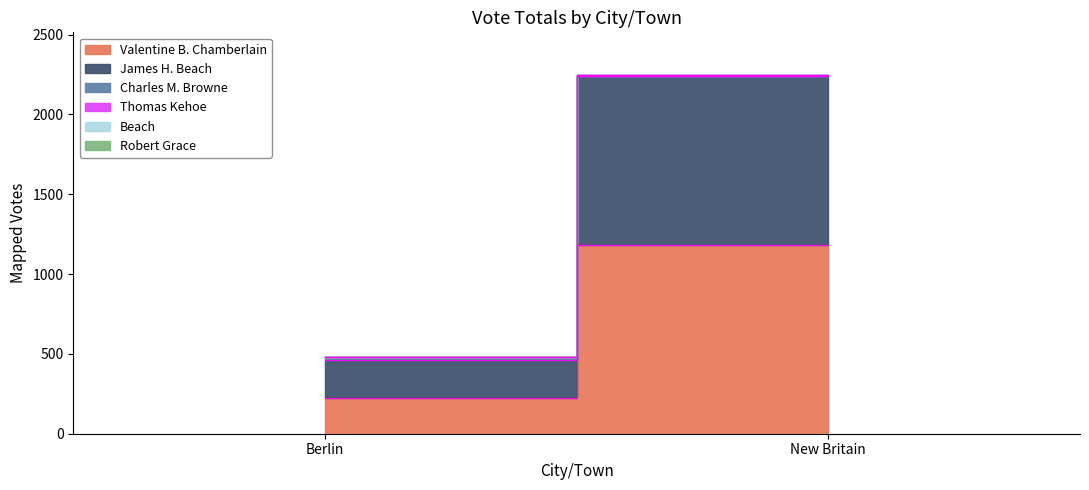

Is the value of James H. Beach at New Britain greater than the value of Valentine B. Chamberlain at New Britain?

No